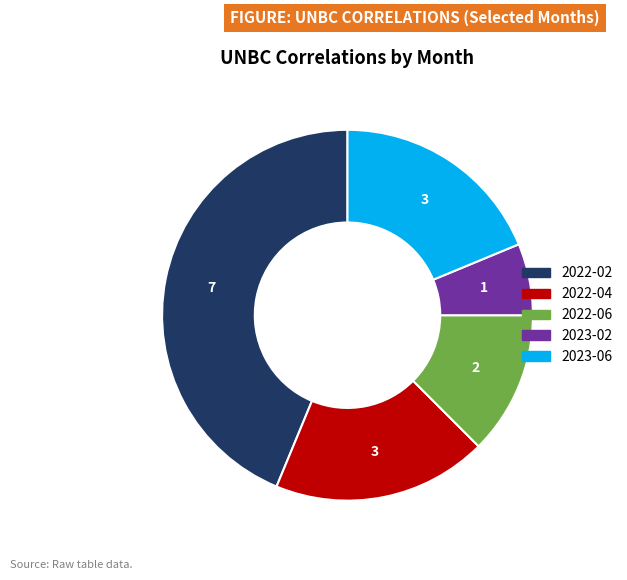

What is the ratio of the value at 2023-06 to the value at 2022-02?

0.4